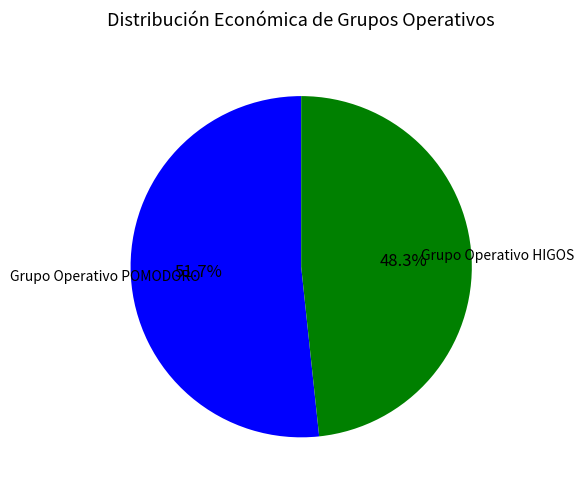

Does any single category account for the majority?

Yes